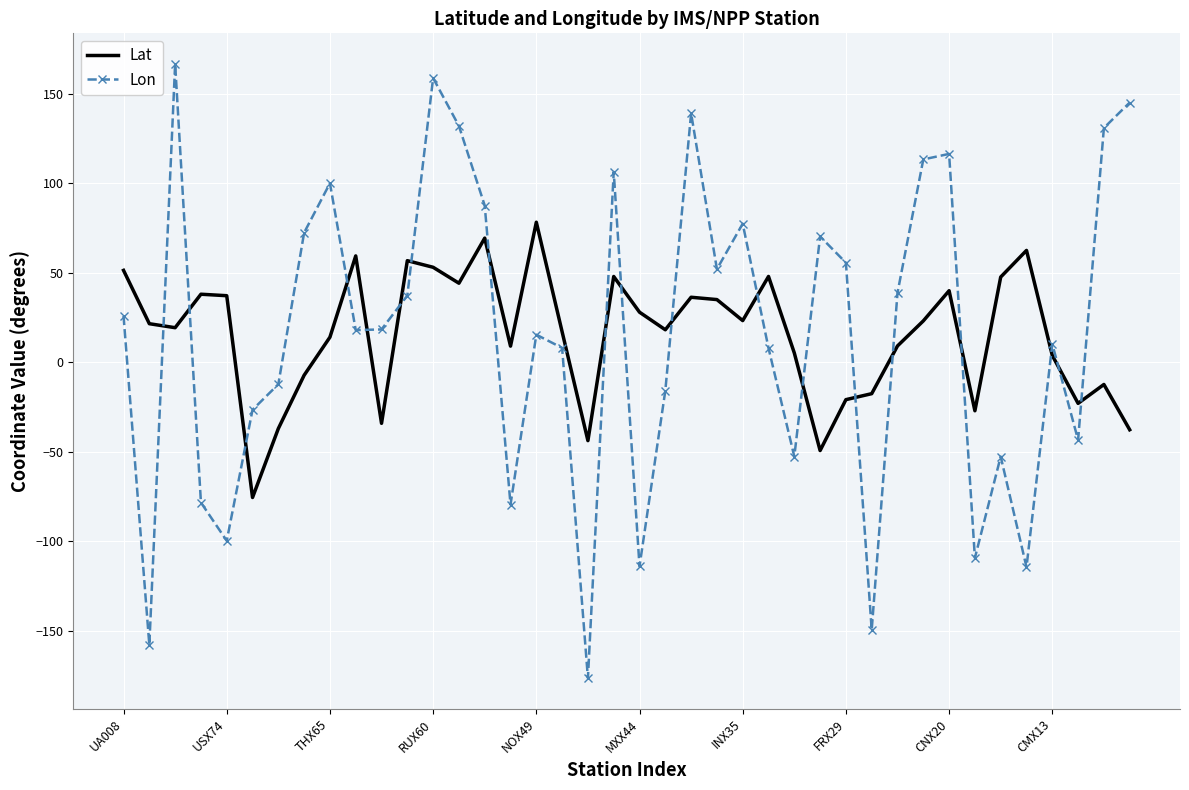

How many intersections are there between Lat and Lon?

19